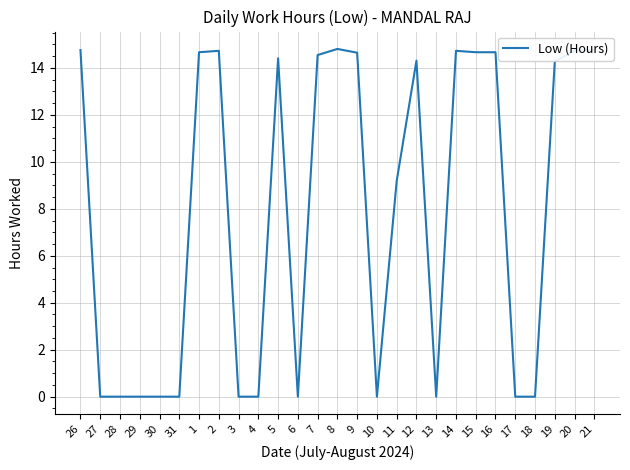

What is the difference between the values at 20 and 11?

5.6